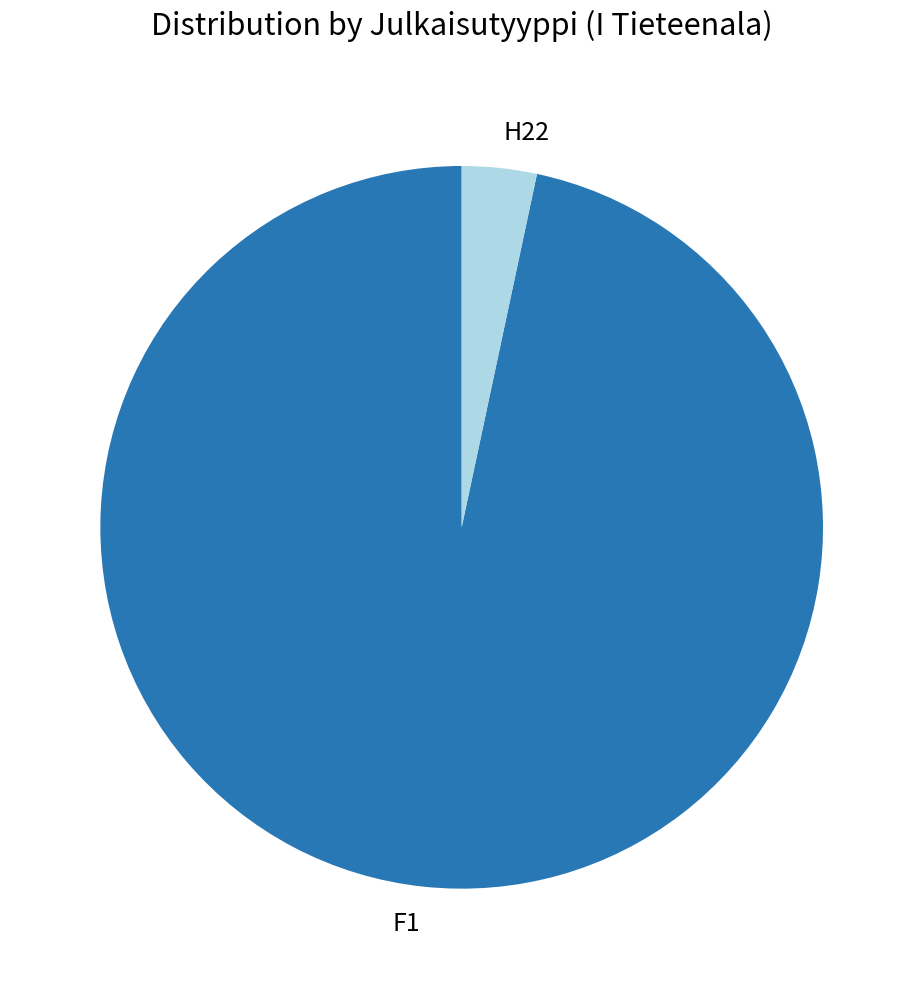

Is it true that F1 is 97% of the pie?

True